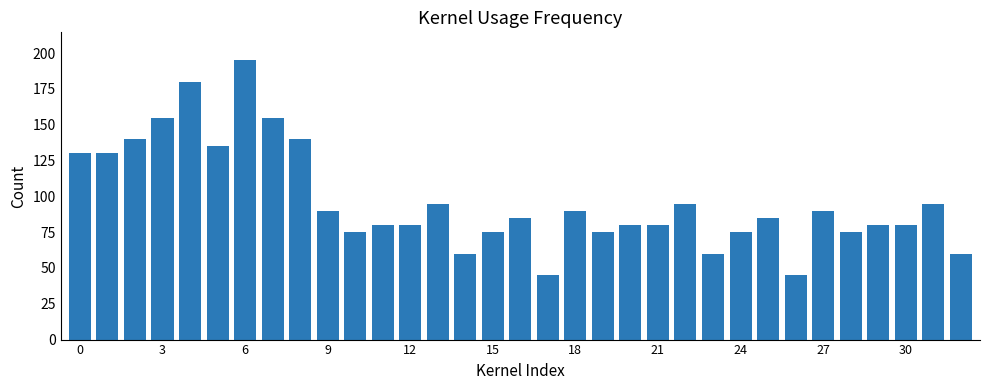

Are the bars horizontal?

No